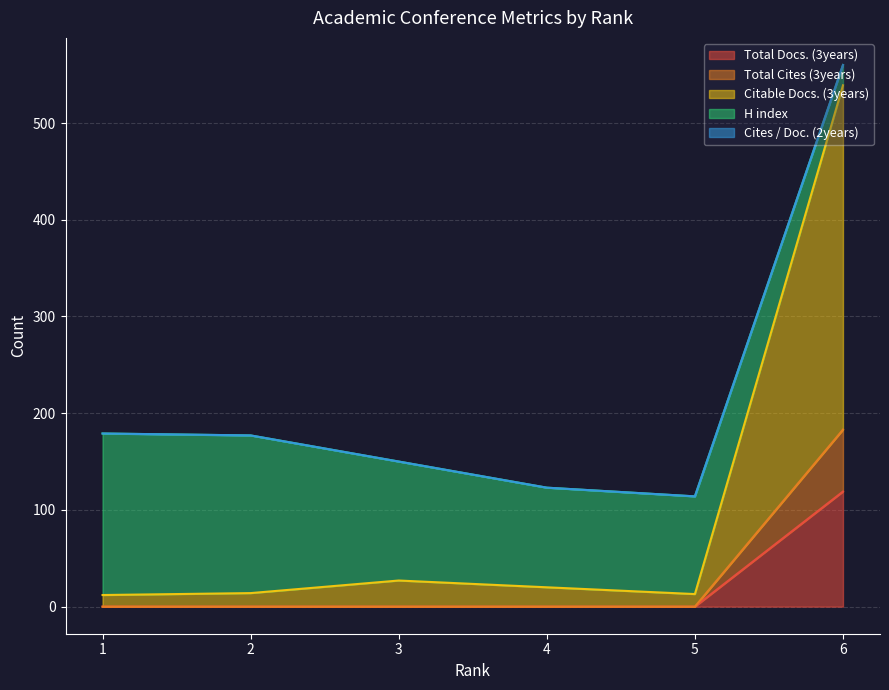

How many interior local peaks does the Citable Docs. (3years) series have?

1